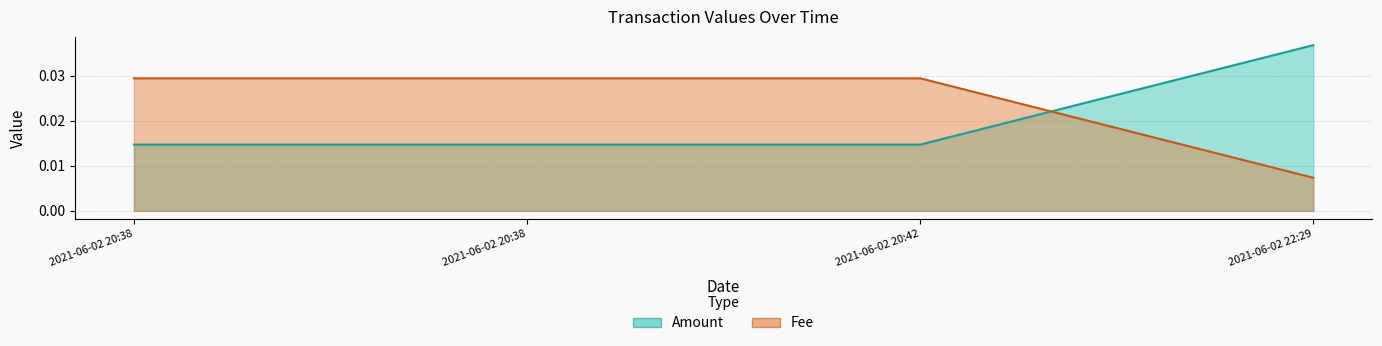

Is it true that Fee equals 0.0 at 2021-06-02 22:29:31?

False